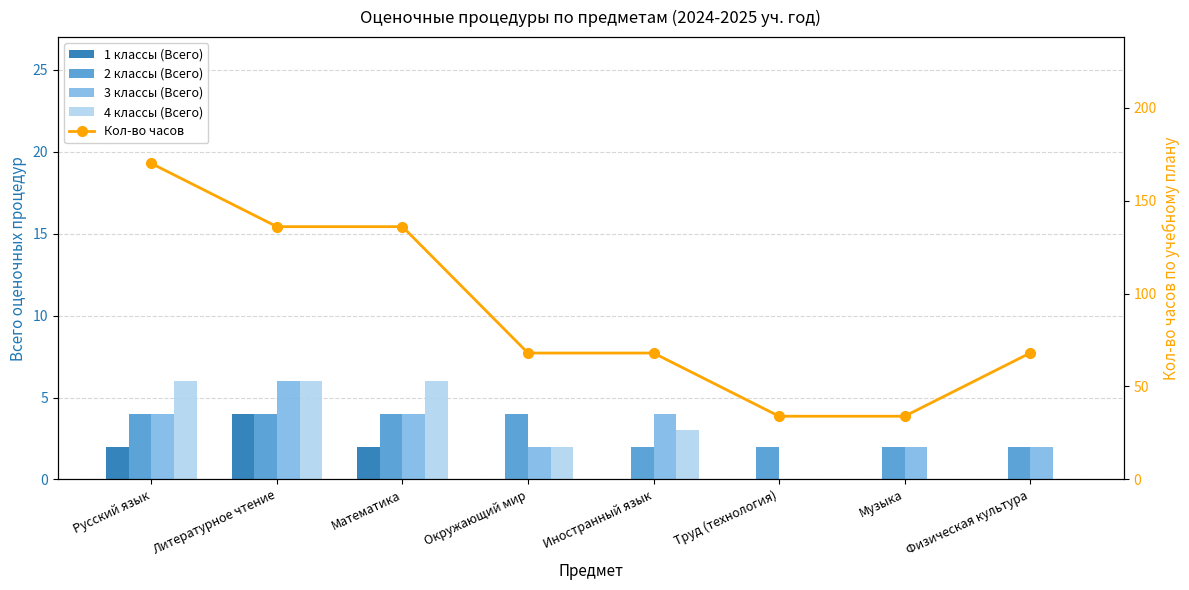

At which category is the sum across all series the highest?

Русский язык